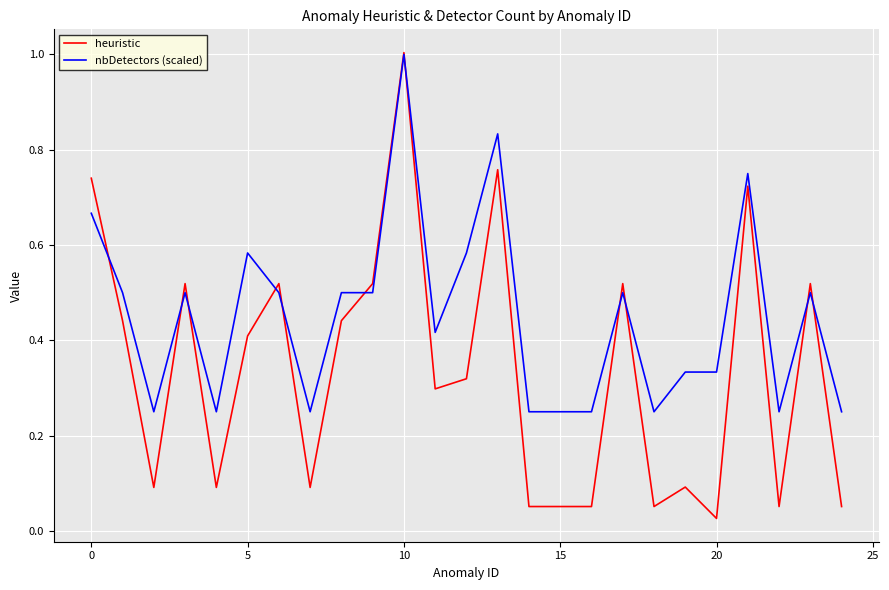

What is the maximum value shown in the chart?

1.0